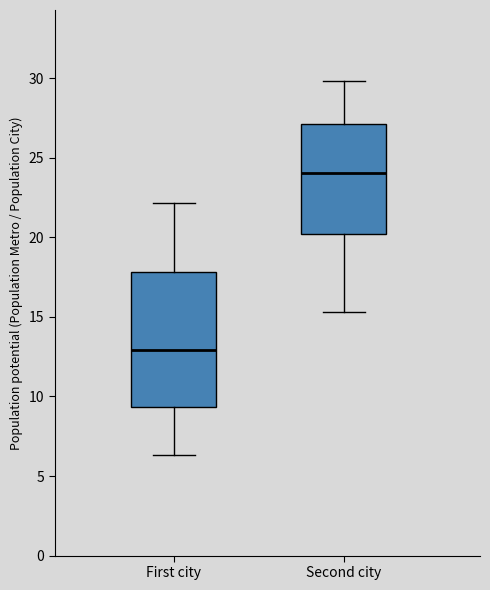

Comparing the boxes themselves (not the whiskers), which one is the tallest?

First city